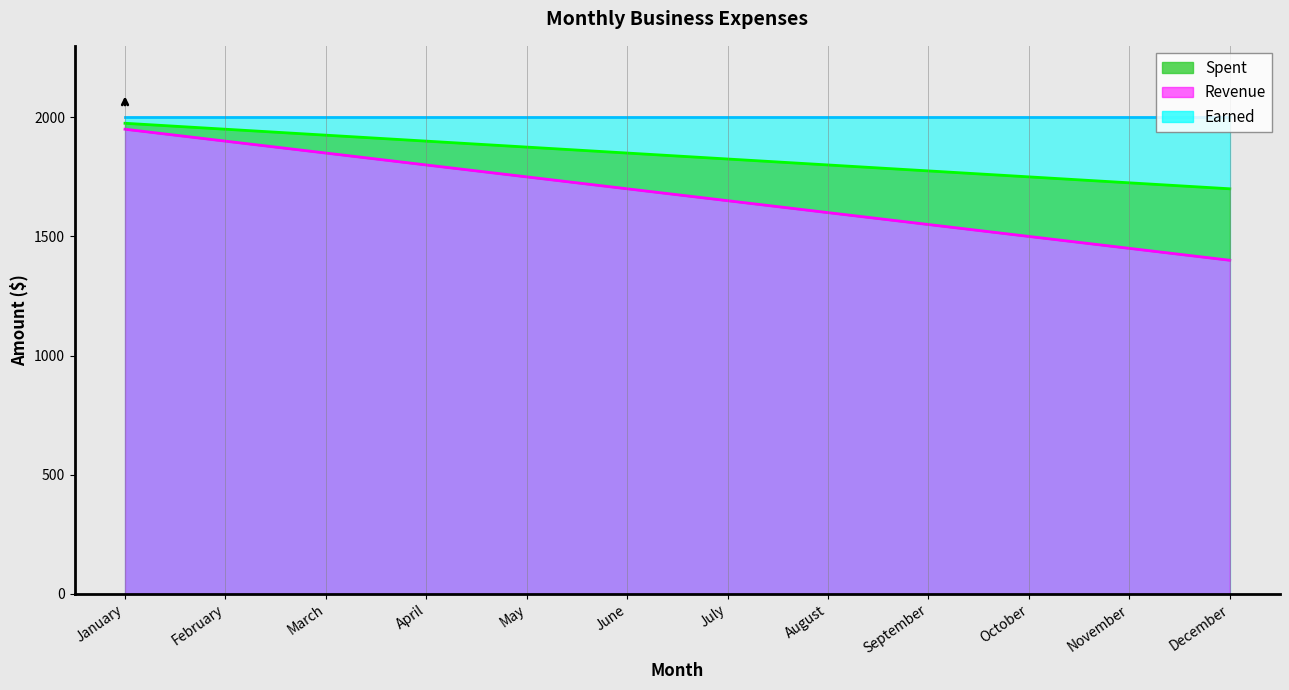

List the labels in order of Spent value, largest first.

January, February, March, April, May, June, July, August, September, October, November, December